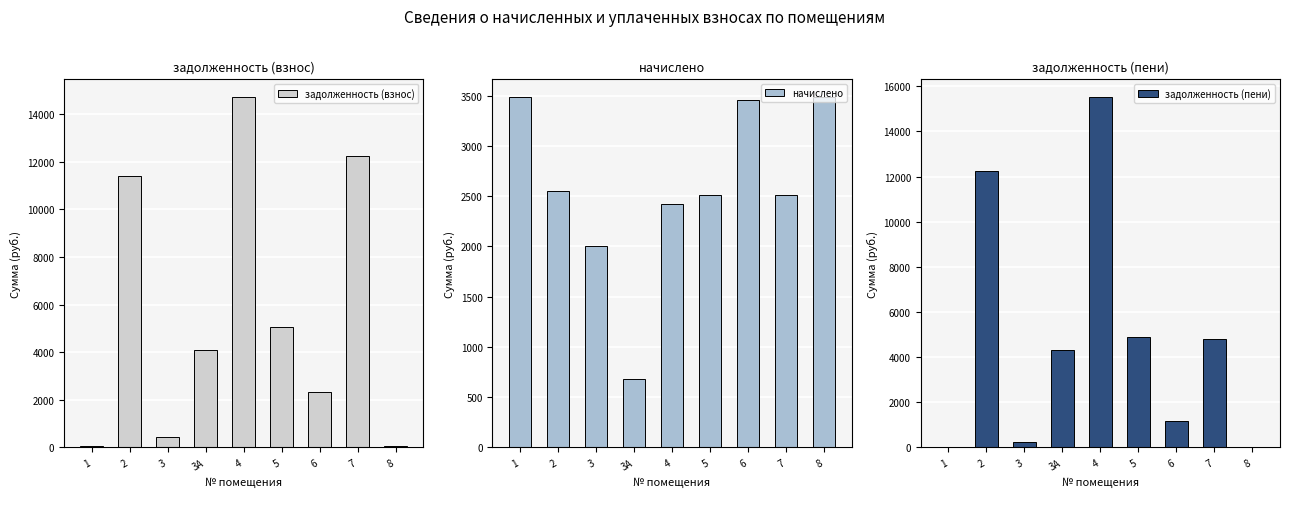

Where is задолженность (взнос) nearest to the value 7381?

5